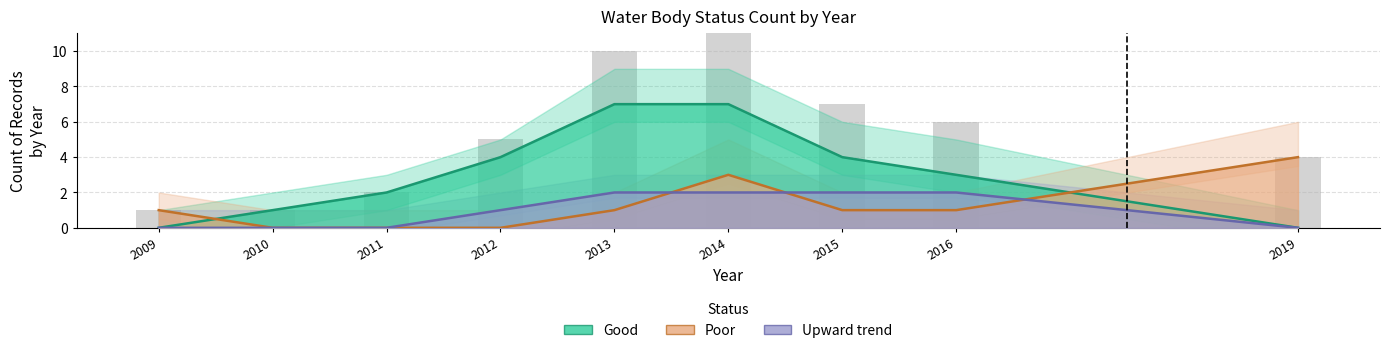

Is the value of Upward trend at 2016 greater than the value of Good at 2012?

No